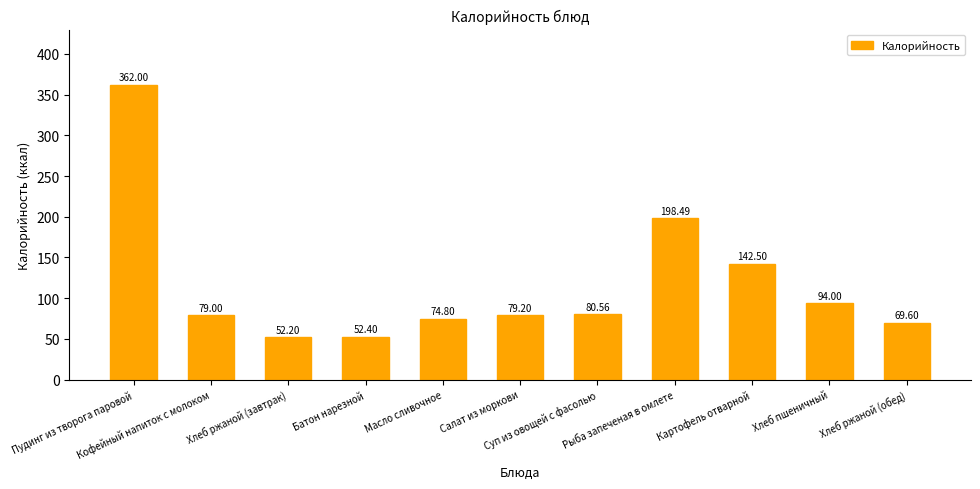

What position from the right is Кофейный напиток с молоком?

10